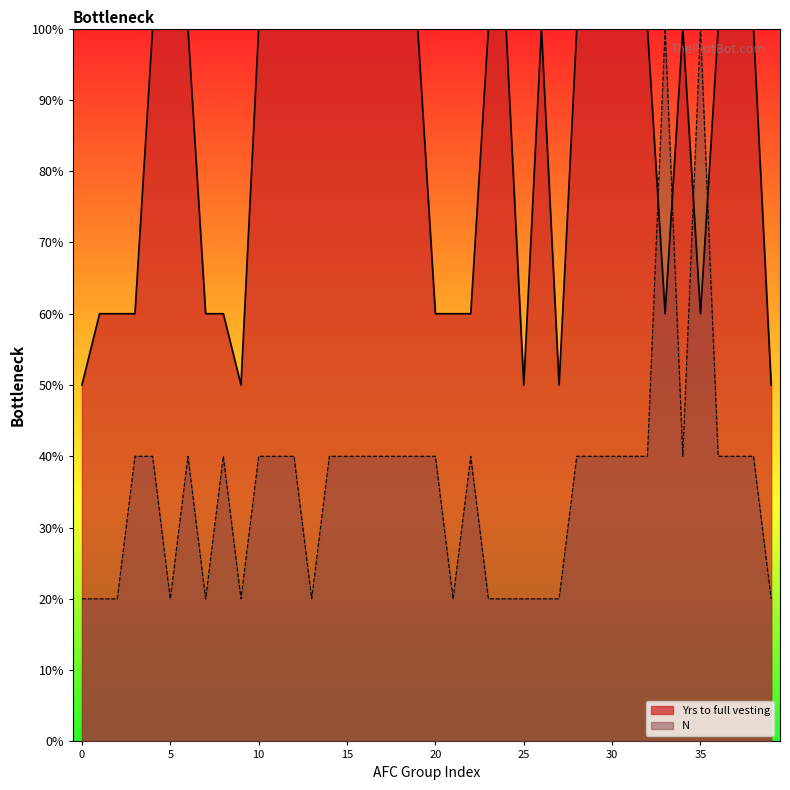

How many lines are shown in the chart?

2